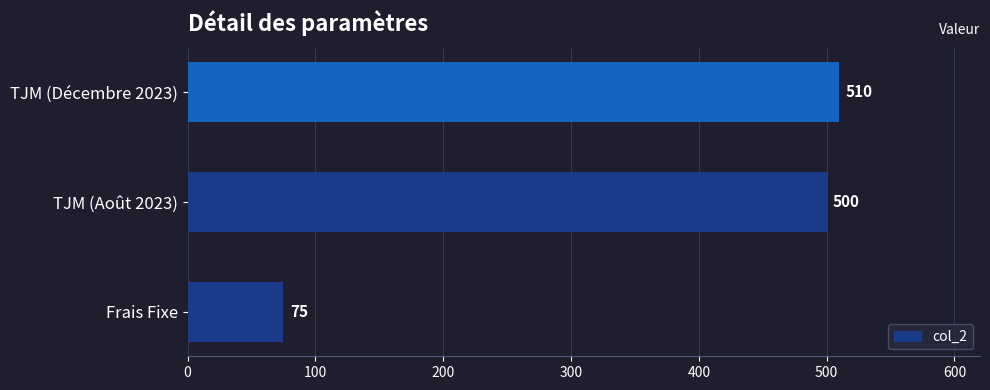

What is the average value?

362